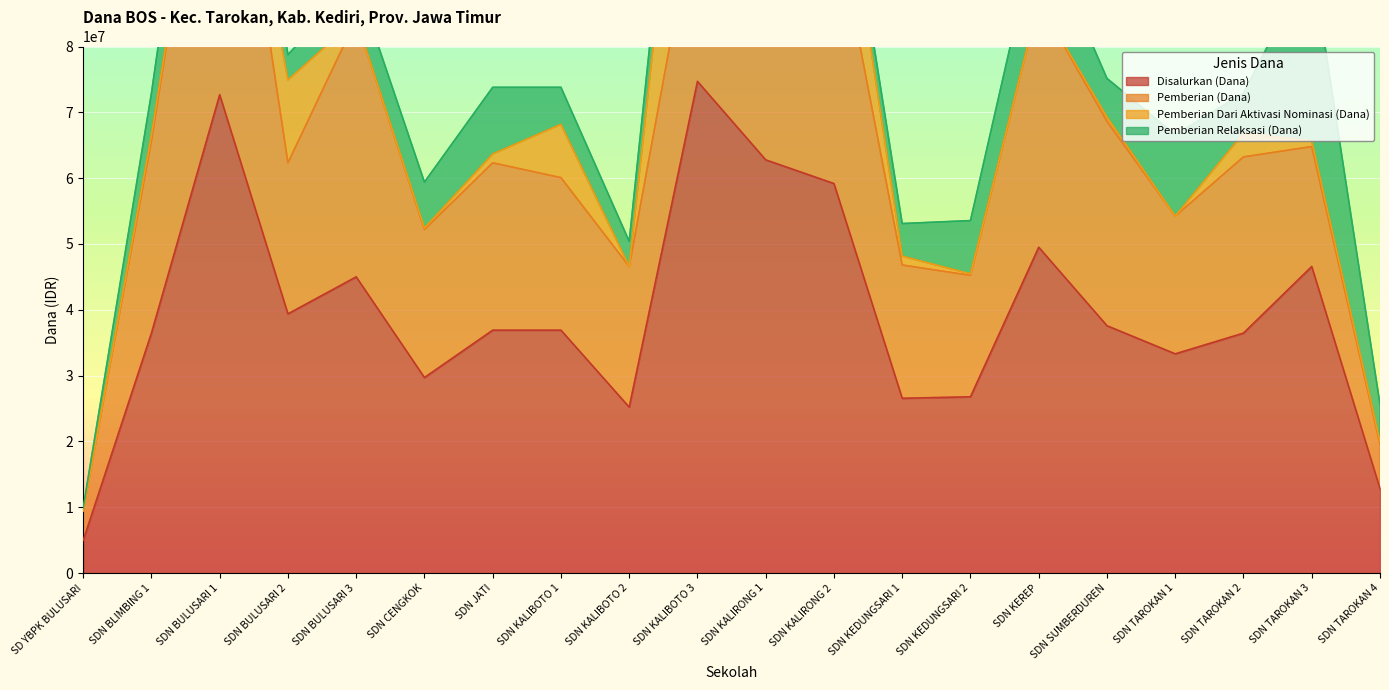

Between which two adjacent categories do Pemberian Dari Aktivasi Nominasi (Dana) and Pemberian Relaksasi (Dana) first intersect?

SDN BULUSARI 1 and SDN BULUSARI 2